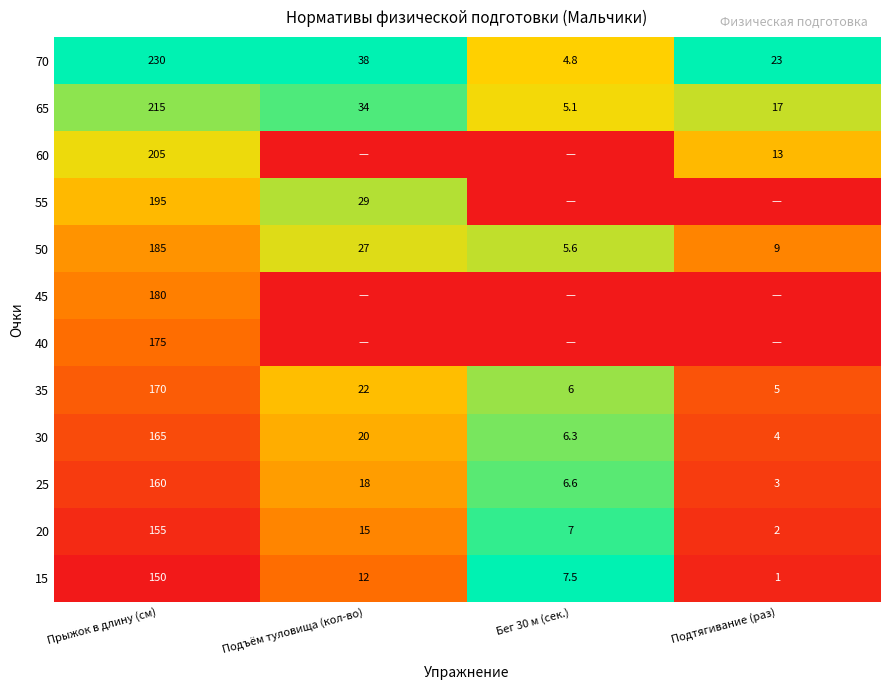

Is the value of 60 at Прыжок в длину (см) greater than the value of 30 at Прыжок в длину (см)?

Yes